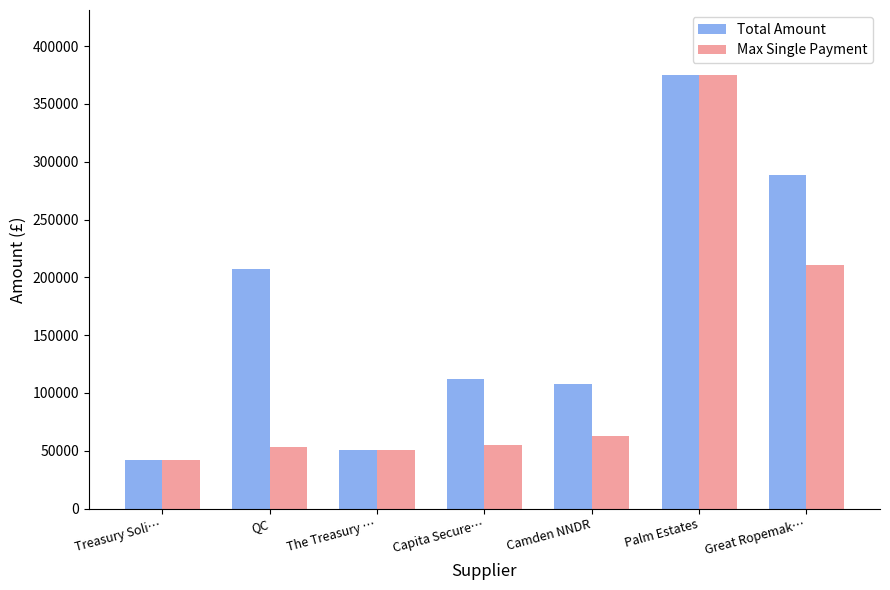

What is the spread (max minus min) of values at QC?

154404.3